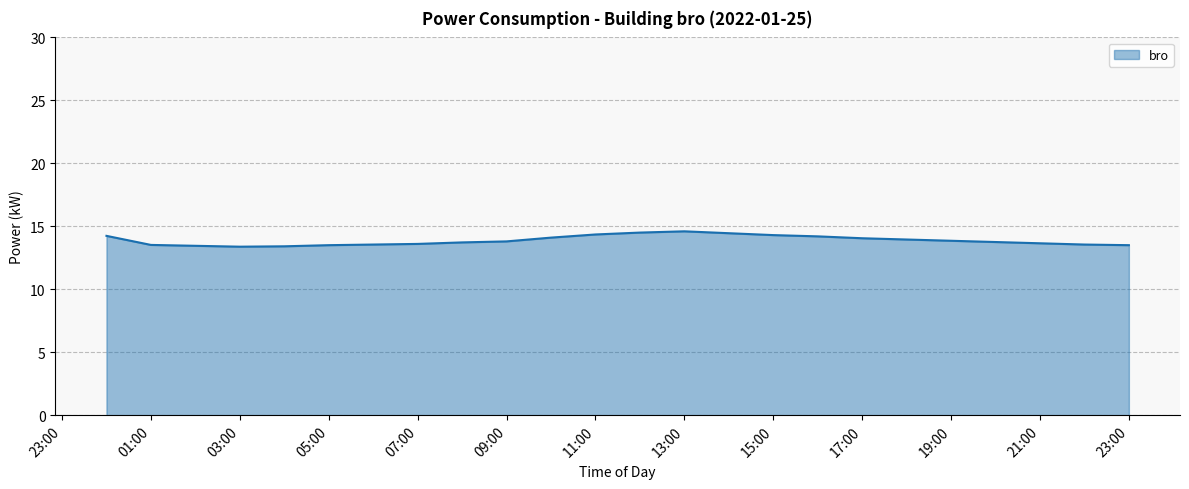

What is the difference between the maximum and minimum values?

1.2